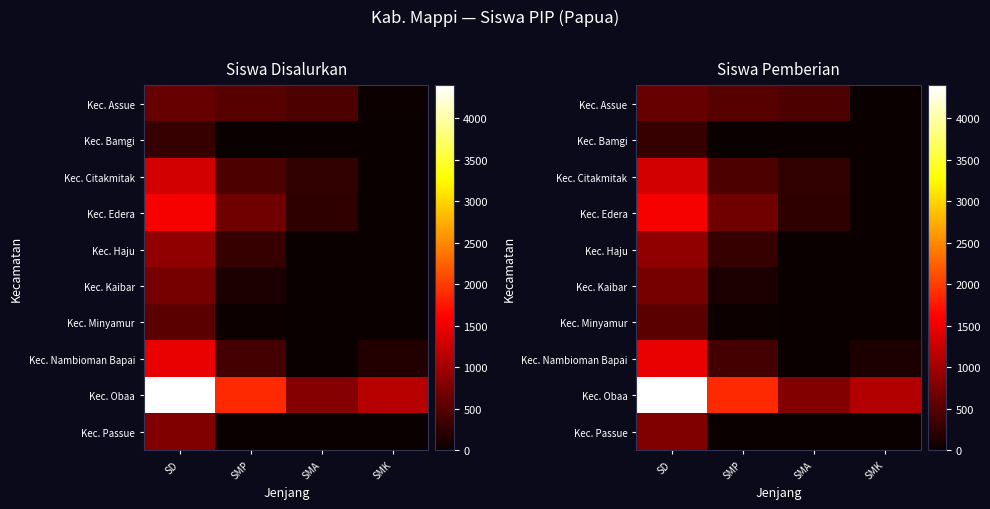

At which label does Kec. Nambioman Bapai reach its minimum?

SMA